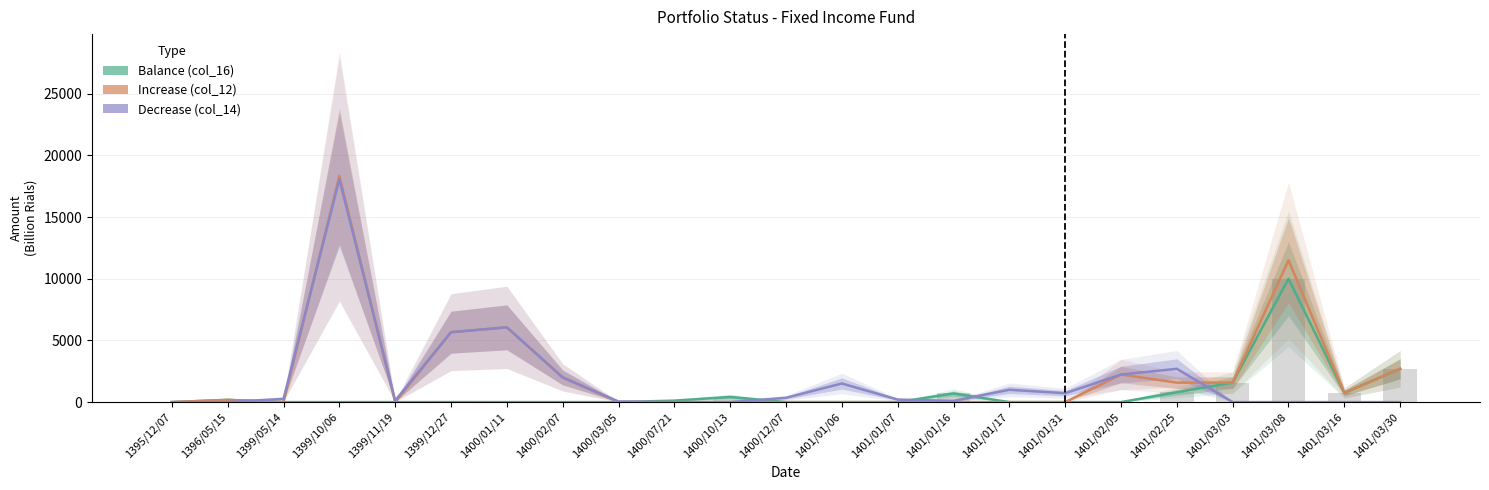

Reading left to right, transcribe all the data shown in this chart.

Balance (col_16): 0.0	181.6	0.0	0.0	0.0	3.6	0.8	0.0	0.0	120.0	420.0	0.0	0.0	0.0	700.0	0.0	0.0	0.0	800.0	1580.0	10000.0	750.0	2700.0
Increase (col_12): 0.0	181.6	0.0	18328.2	0.0	5668.7	6054.0	2000.0	0.0	0.0	0.0	0.0	0.0	0.0	0.0	0.0	0.0	2235.2	1580.0	1580.0	11500.0	750.0	2700.0
Decrease (col_14): 0.0	0.0	267.0	18060.6	123.0	5665.0	6066.6	2000.0	50.0	0.0	0.0	350.0	1510.0	205.6	100.0	1000.0	720.0	2235.2	2700.0	0.0	0.0	0.0	0.0